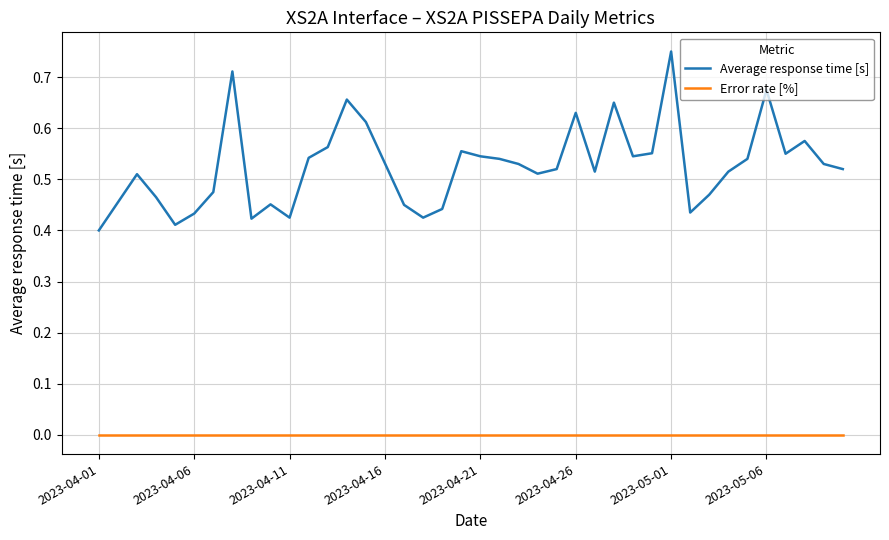

Which series has the widest spread of values?

Average response time [s]